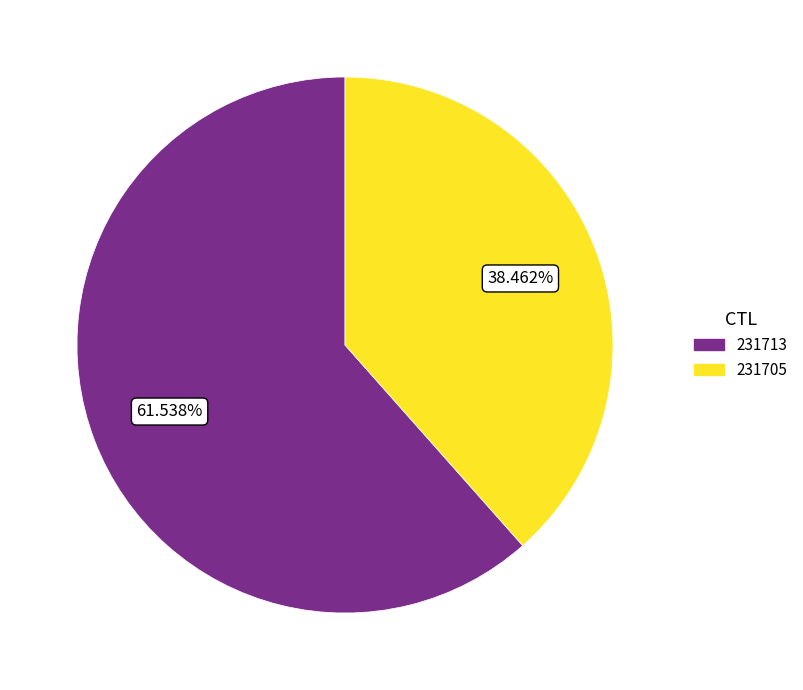

To the nearest percent, what portion does 231713 represent?

62%